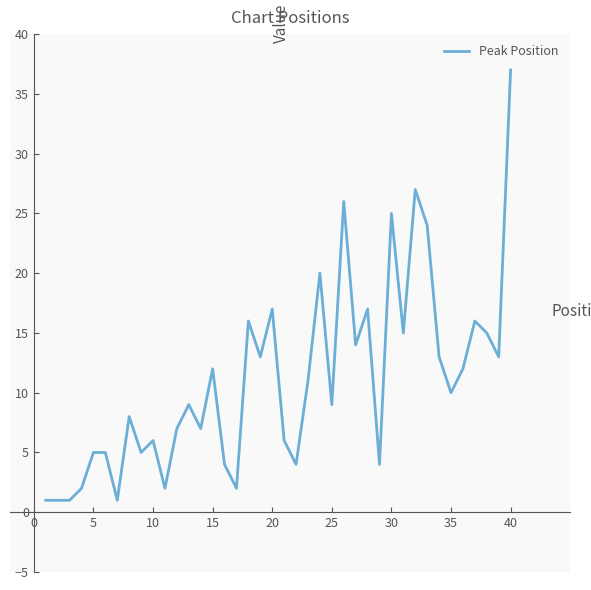

What is the maximum value shown in the chart?

37